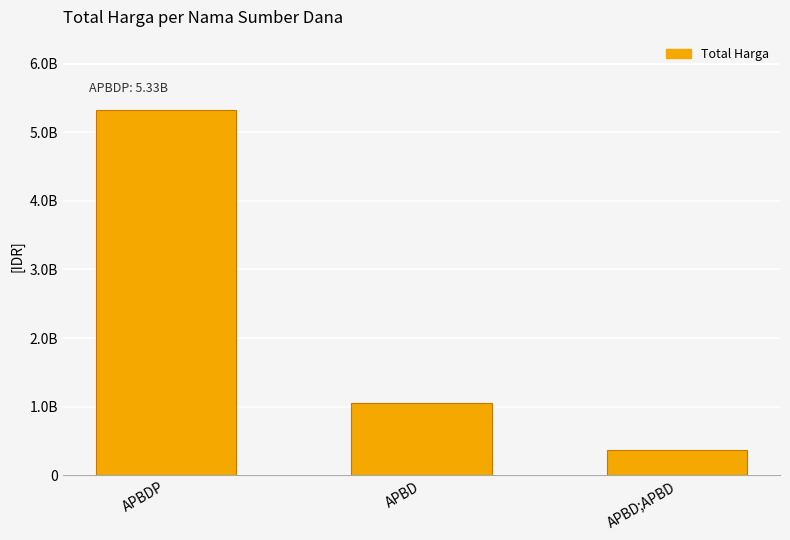

Which has a higher value, APBD or APBD;APBD?

APBD